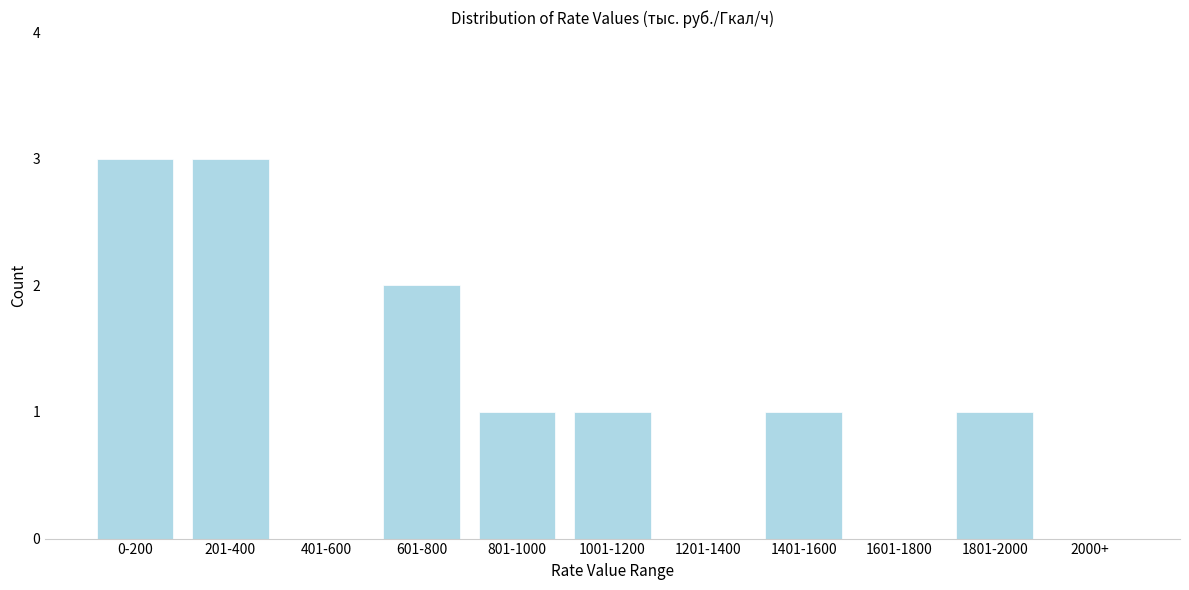

Reading left to right, extract all data points from this chart.

0-200=3	201-400=3	401-600=0	601-800=2	801-1000=1	1001-1200=1	1201-1400=0	1401-1600=1	1601-1800=0	1801-2000=1	2000+=0